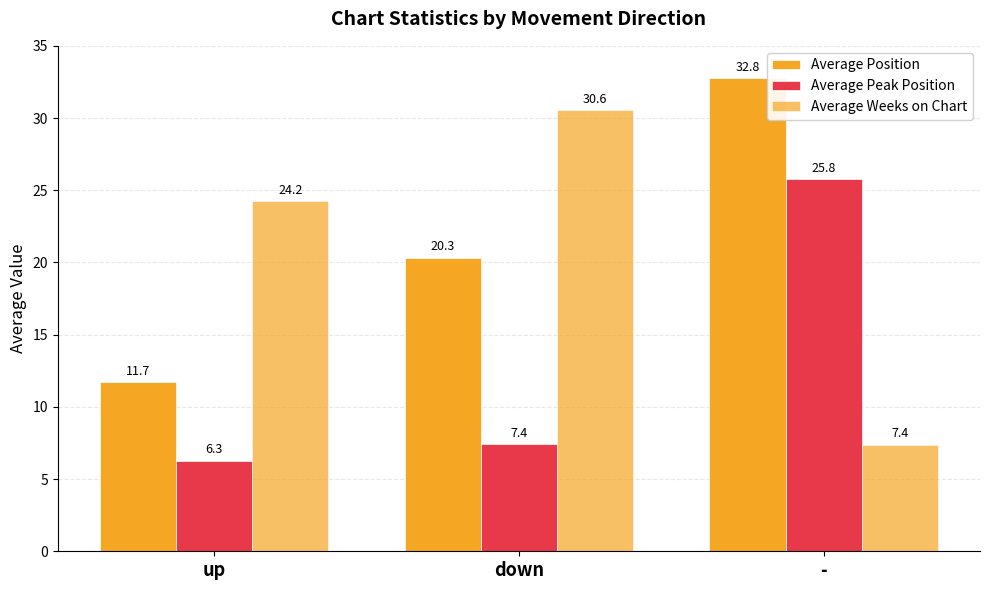

What is the label of the 3rd bar from the right?

up